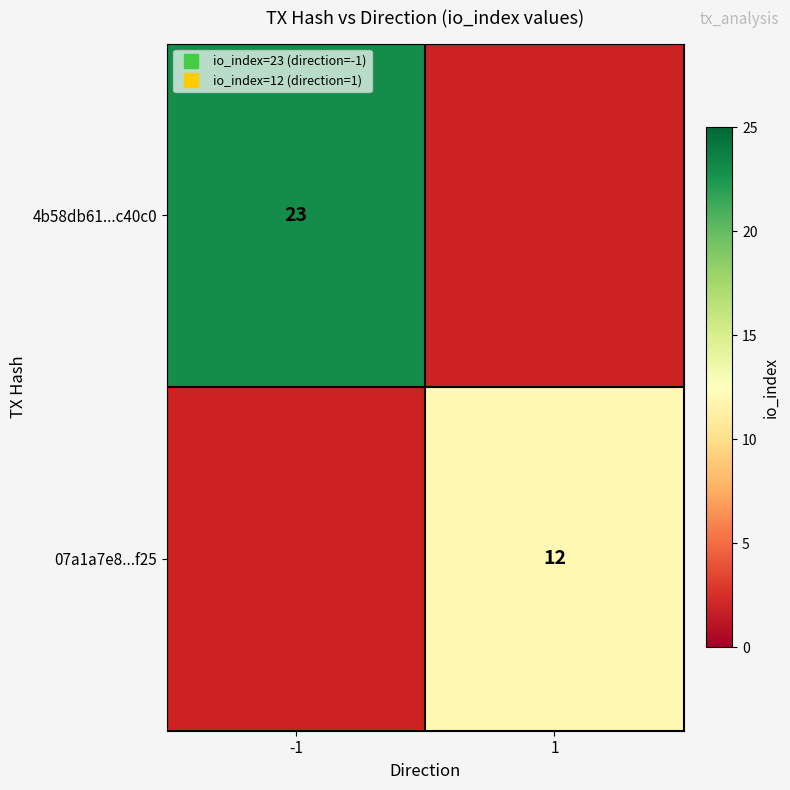

Which series has the largest range (max minus min)?

4b58db61...c40c0